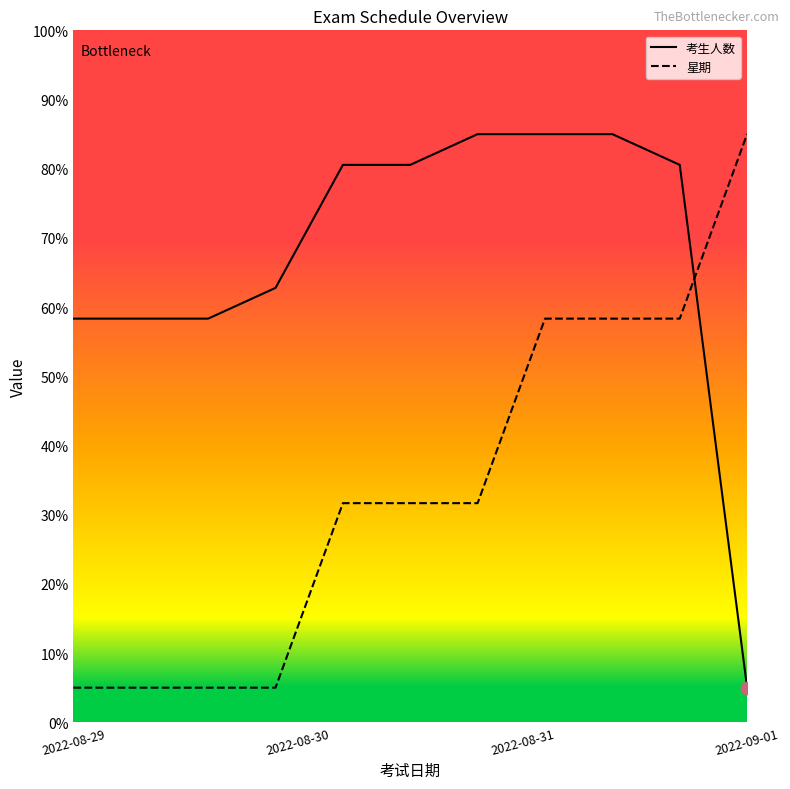

True or false: 考生人数 and 星期 cross at least once.

True